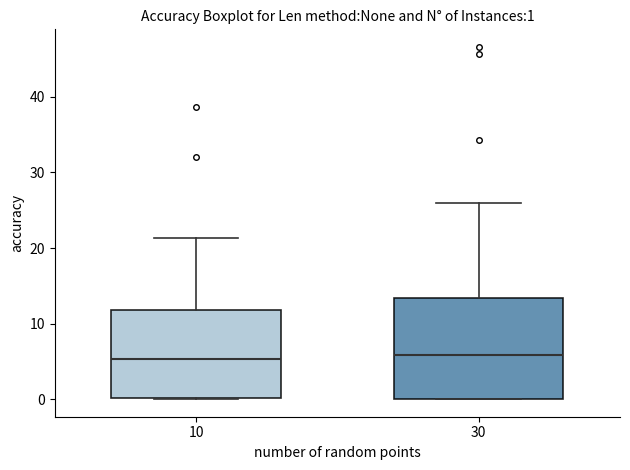

Comparing the boxes themselves (not the whiskers), which one is the tallest?

30